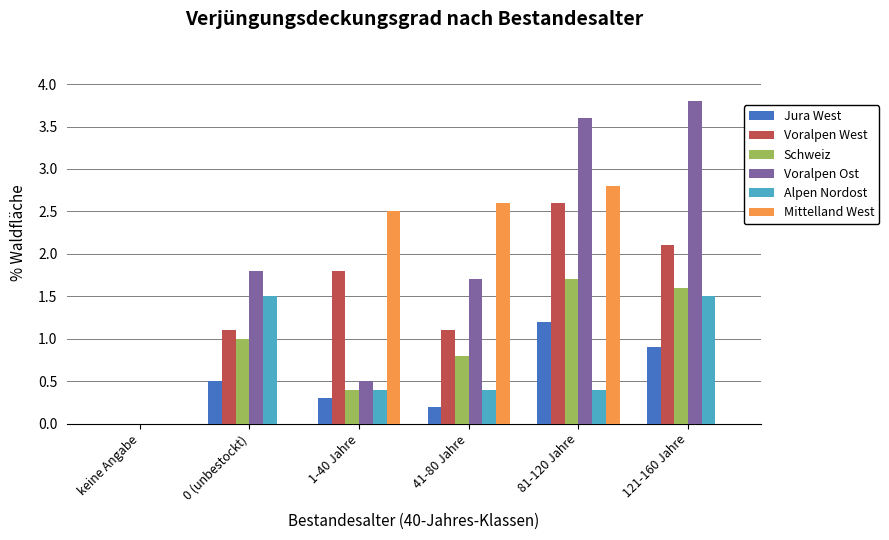

How many categories are shown in the chart?

6